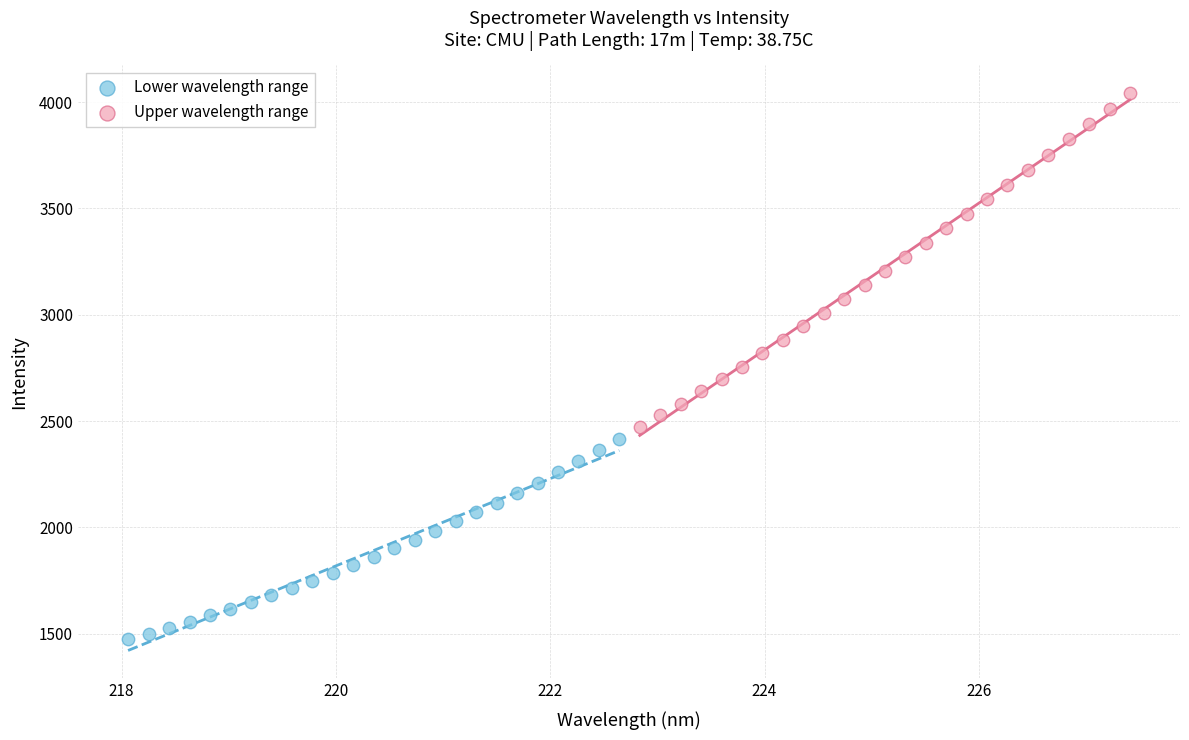

Which series has the largest Y range (max minus min)?

Upper wavelength range